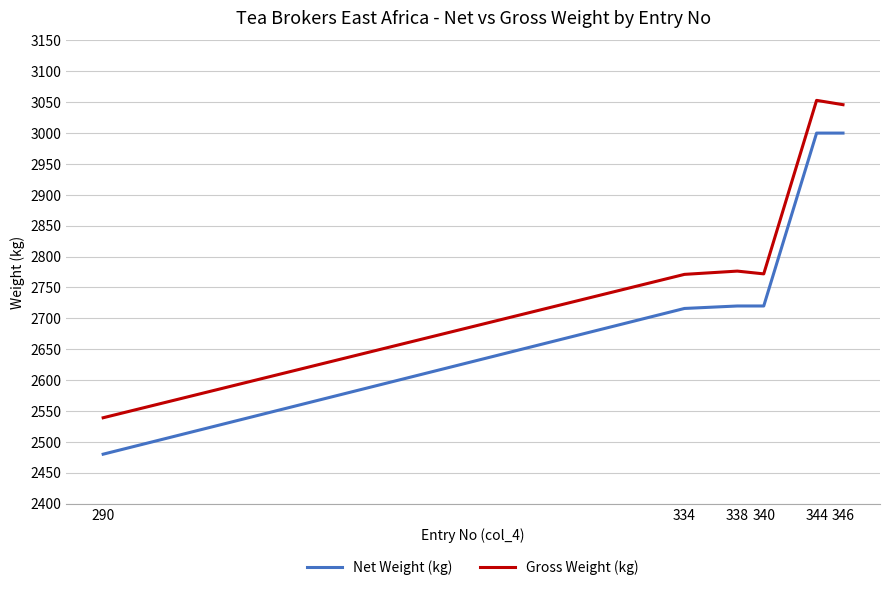

What is the smallest value displayed?

2480.0